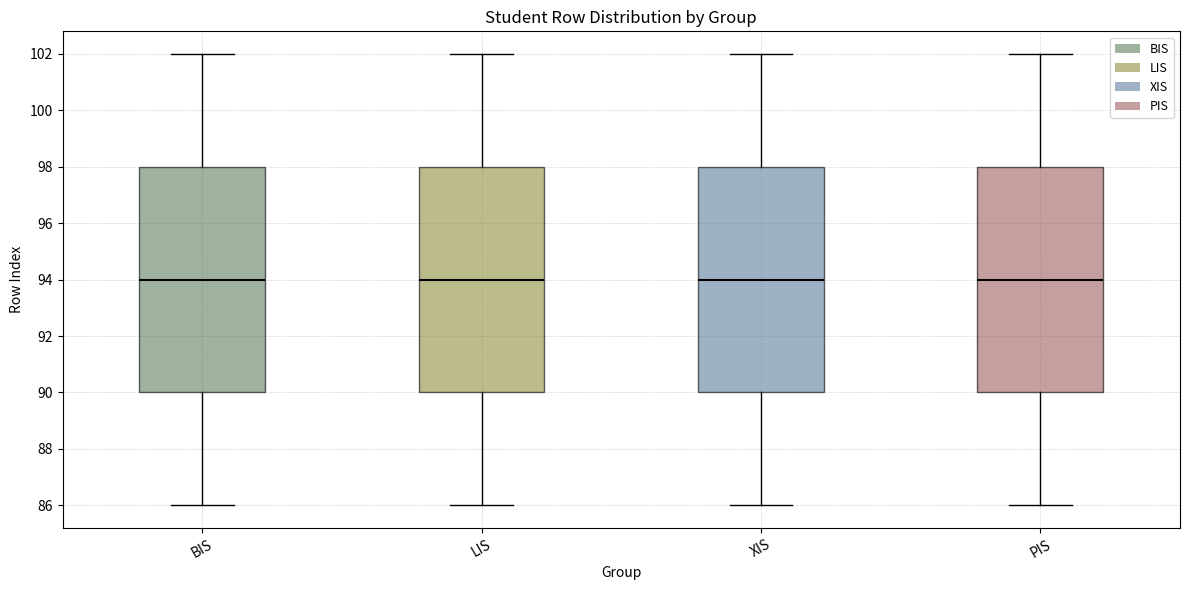

Reading left to right, transcribe this box plot: for each box, give where its median line is, the range the box spans, and where its two whiskers end, as read against the y-axis. The values are not printed on the chart, so give them approximately, as read against the axis.

BIS: median 94, box 90 to 98, whiskers 86 to 102
LIS: median 94, box 90 to 98, whiskers 86 to 102
XIS: median 94, box 90 to 98, whiskers 86 to 102
PIS: median 94, box 90 to 98, whiskers 86 to 102